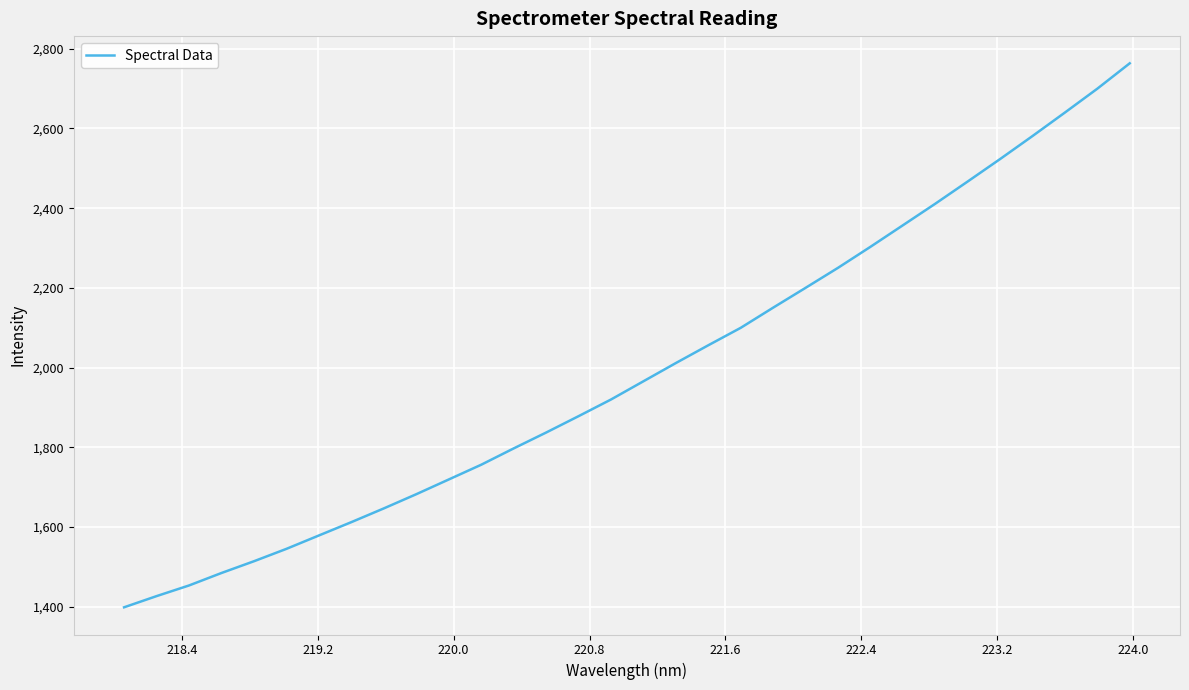

What is the minimum value shown in the chart?

1398.6